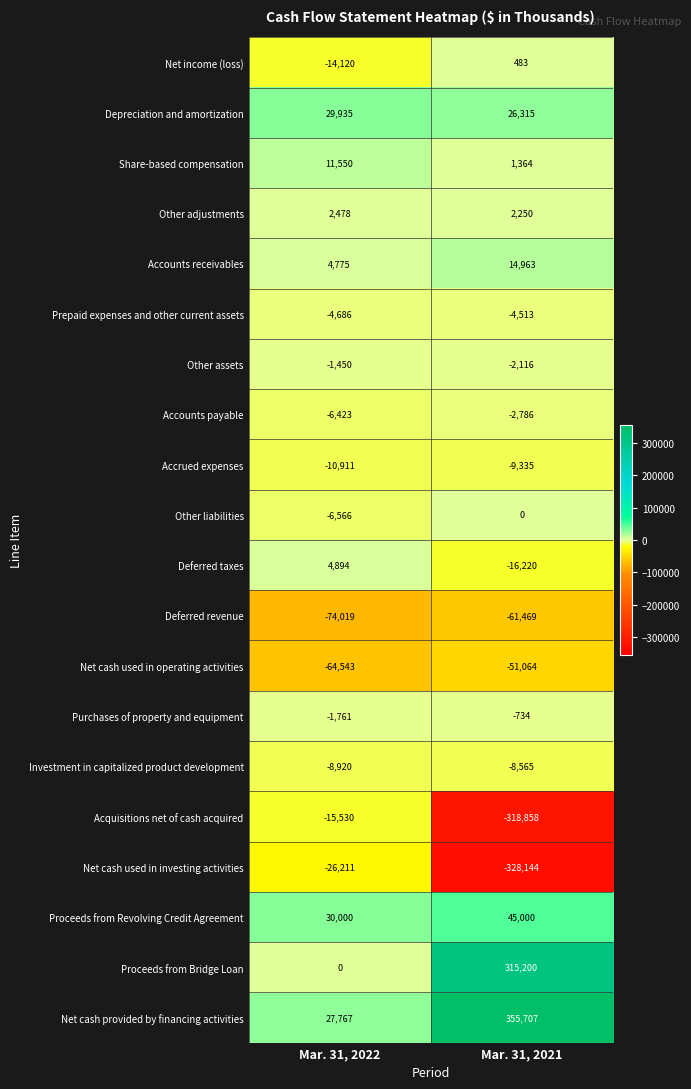

What is the minimum value shown in the chart?

-328144